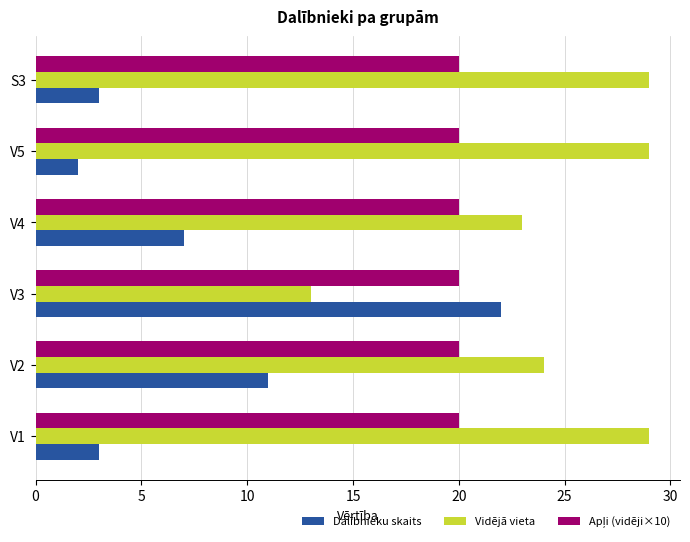

What is the greatest value displayed?

29